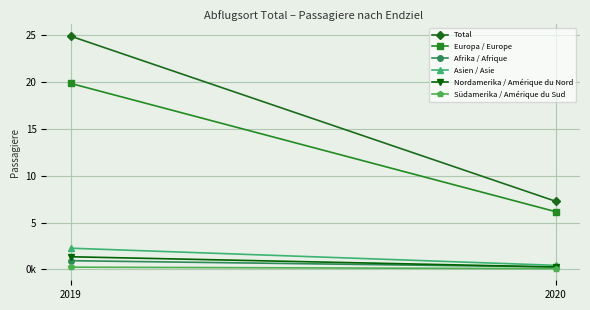

List the labels in order of Europa / Europe value, largest first.

2019, 2020